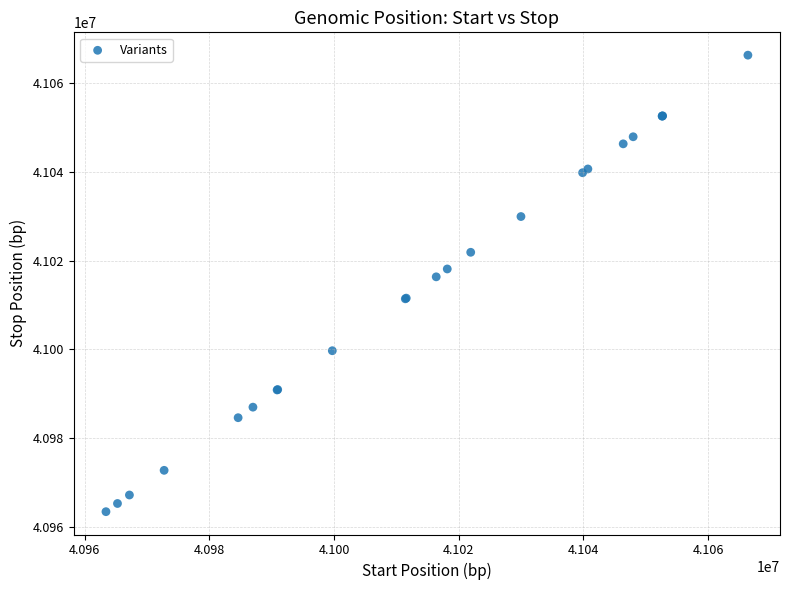

What Y value in the scatter plot is closest to 41014895?

41016383